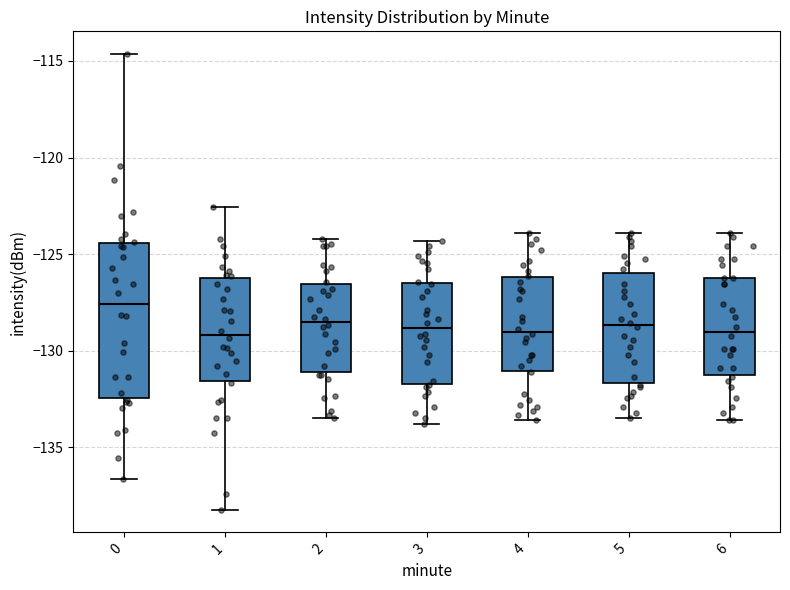

Which box is the tallest, from its lower edge to its upper edge?

0